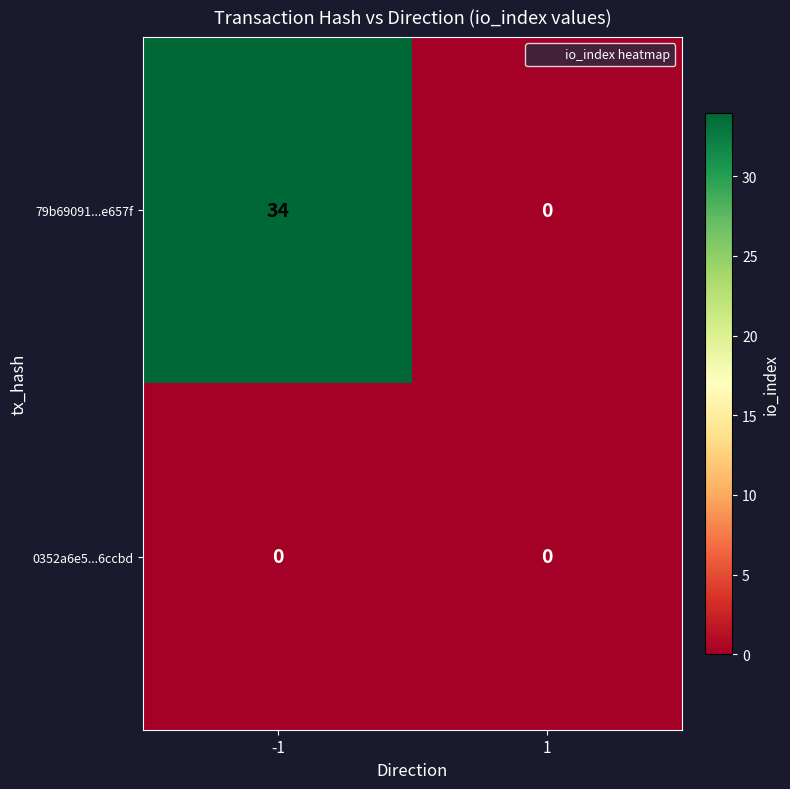

Reading left to right, what are all the values shown in this chart?

79b69091...e657f: 34	0
0352a6e5...6ccbd: 0	0